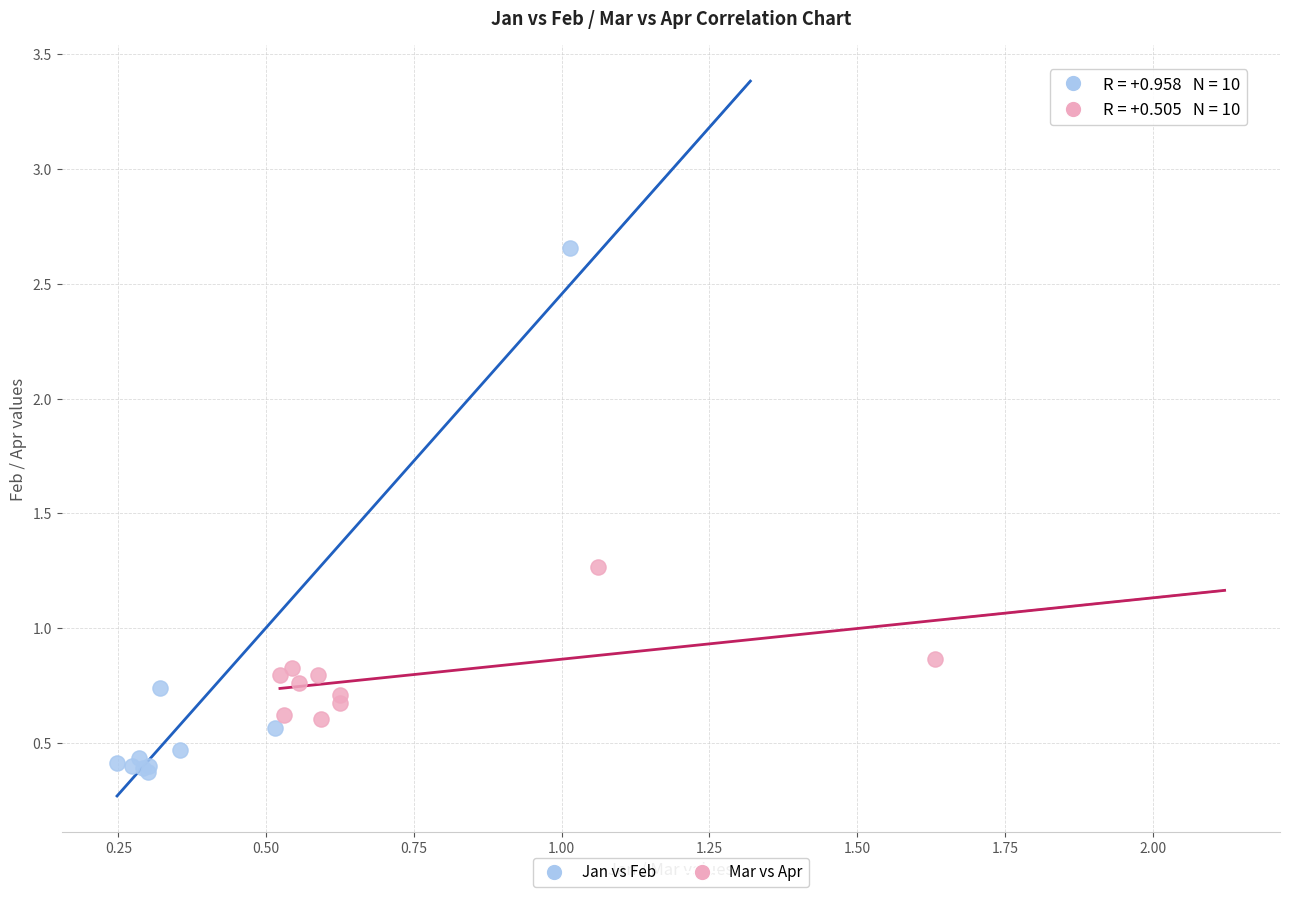

What are all the series names shown in the legend?

Jan vs Feb, Mar vs Apr